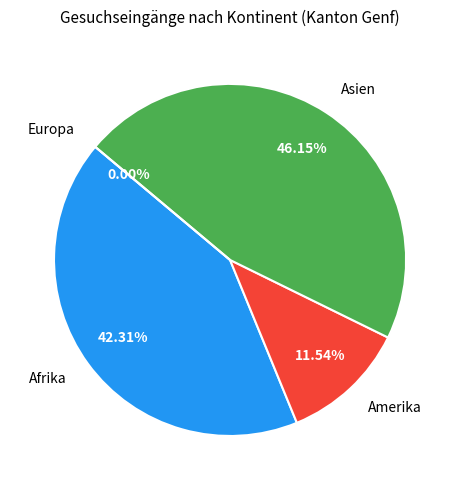

Count the number of slices in the pie.

4